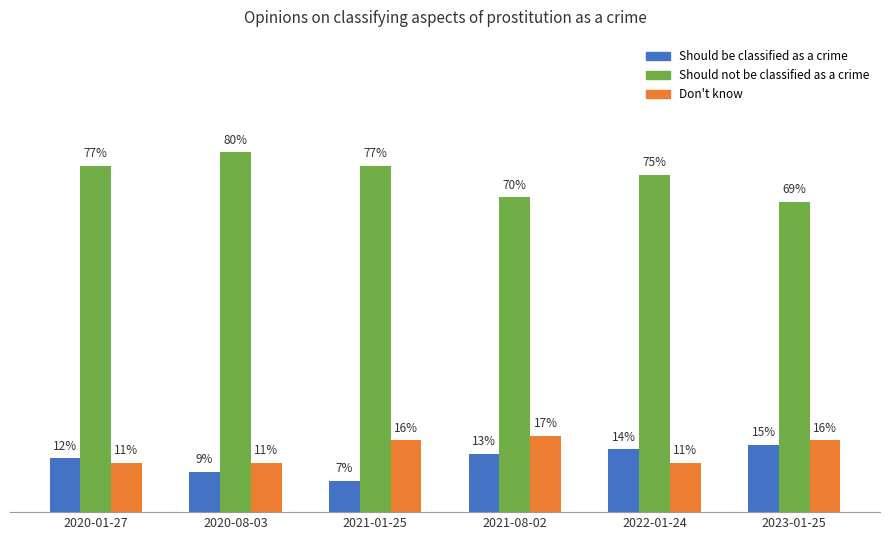

What are all the series names shown in the legend?

Should be classified as a crime, Should not be classified as a crime, Don't know